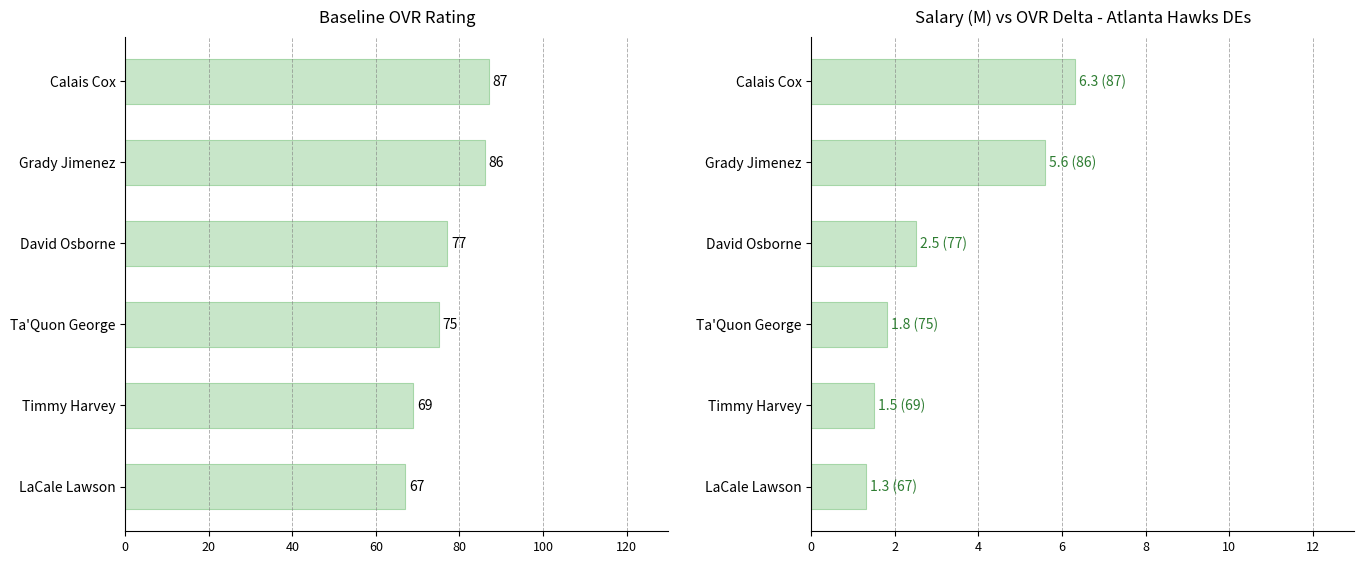

Rank the series by their average value, from highest to lowest.

ovr, salary